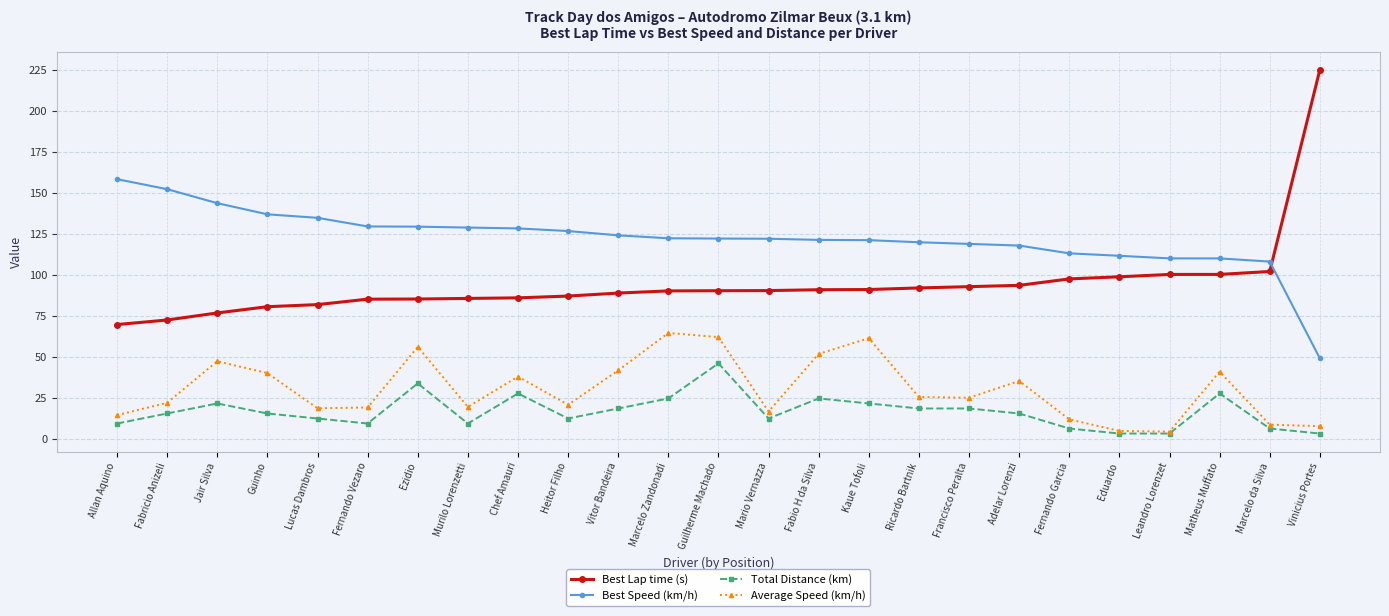

At which label does Best Speed (km/h) first exceed 122?

Allan Aquino